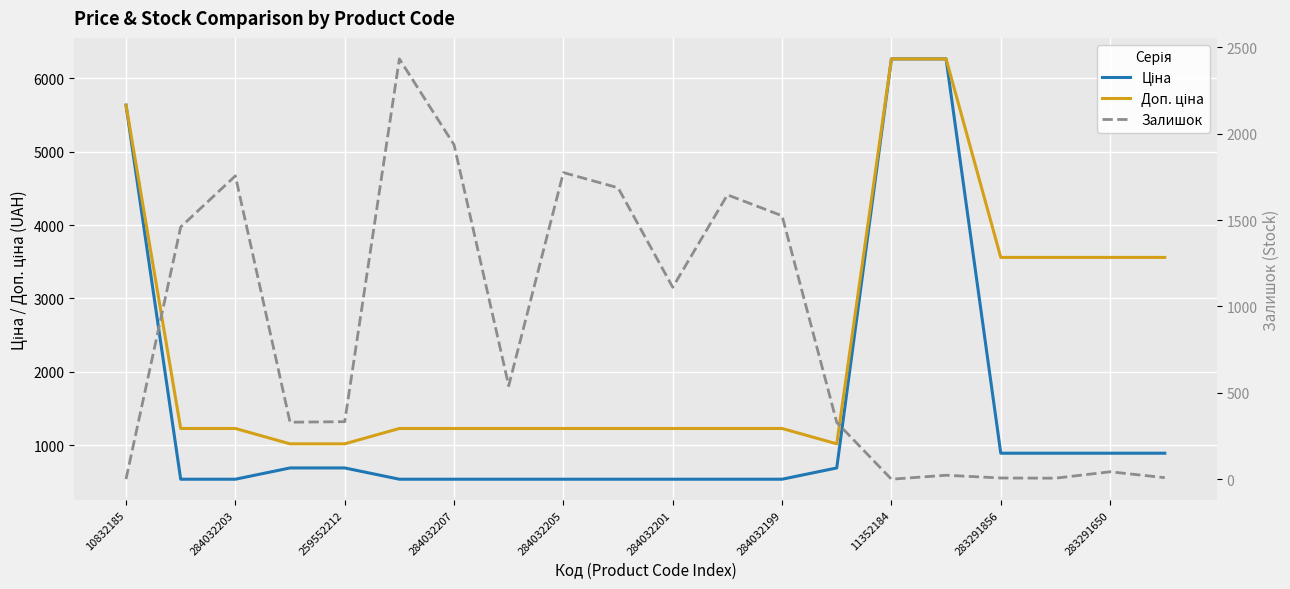

Which series has the widest spread of values?

Ціна